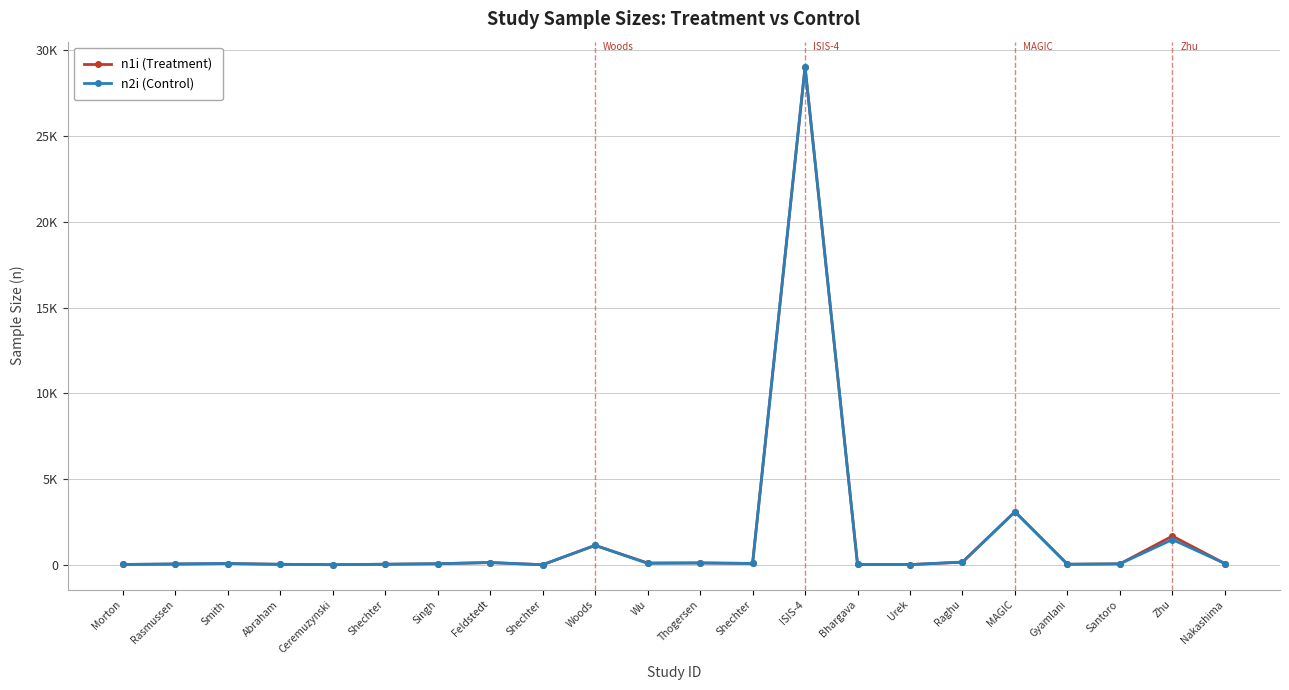

What is the average value of the n2i (Control) series?

1643